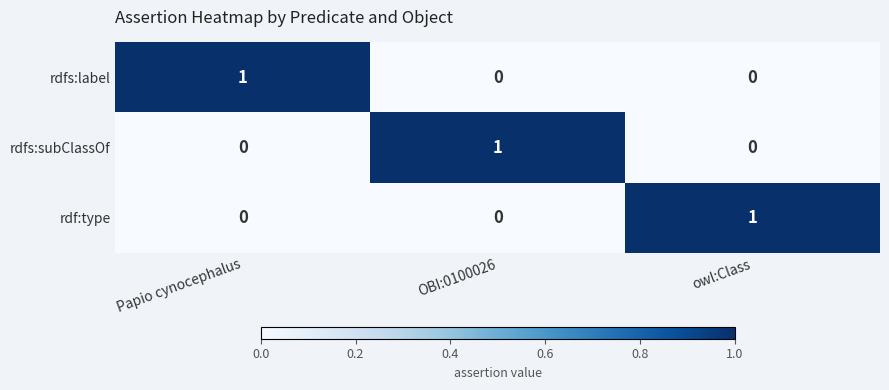

Is it true that rdfs:subClassOf equals 0 at OBI:0100026?

False